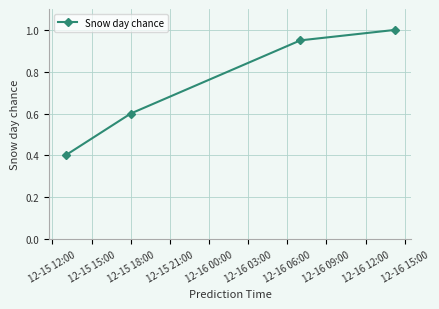

What is the difference between the maximum and minimum values?

0.6